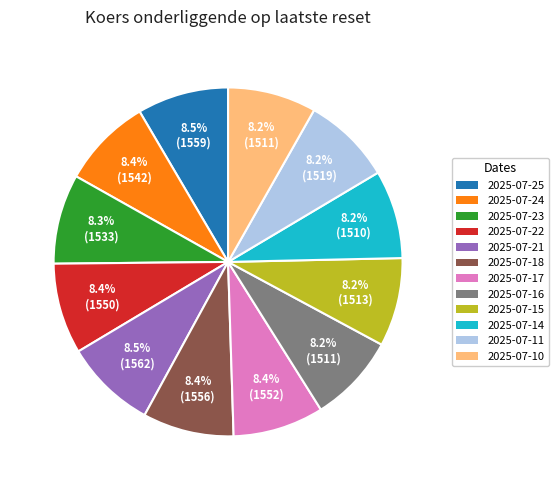

What is the ratio of the value at 2025-07-17 to the value at 2025-07-10?

1.0